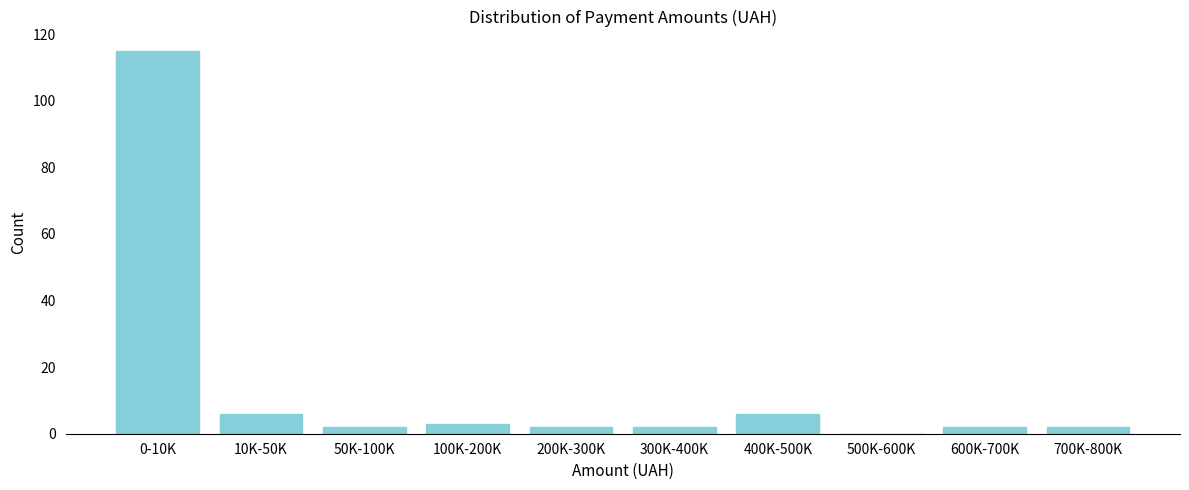

Reading left to right, list all the values displayed in this chart.

0-10K=115	10K-50K=6	50K-100K=2	100K-200K=3	200K-300K=2	300K-400K=2	400K-500K=6	500K-600K=0	600K-700K=2	700K-800K=2